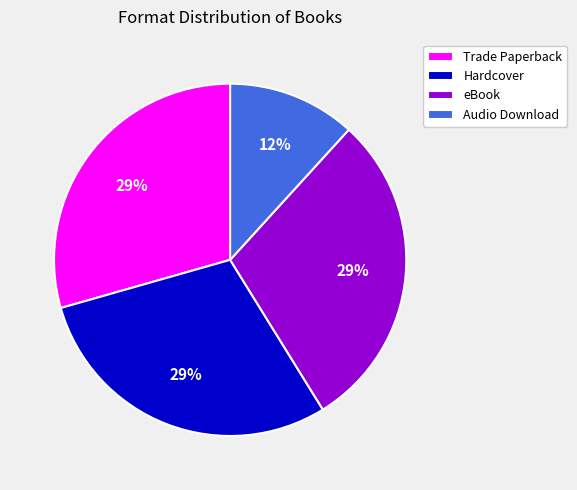

Is it true that Trade Paperback is 36% of the pie?

False